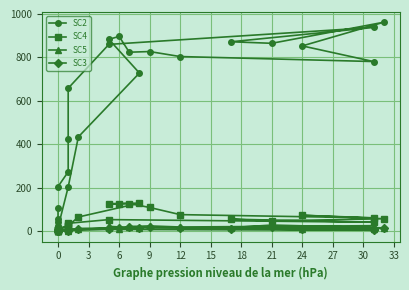

How many values in the SC4 series are below 53?

12